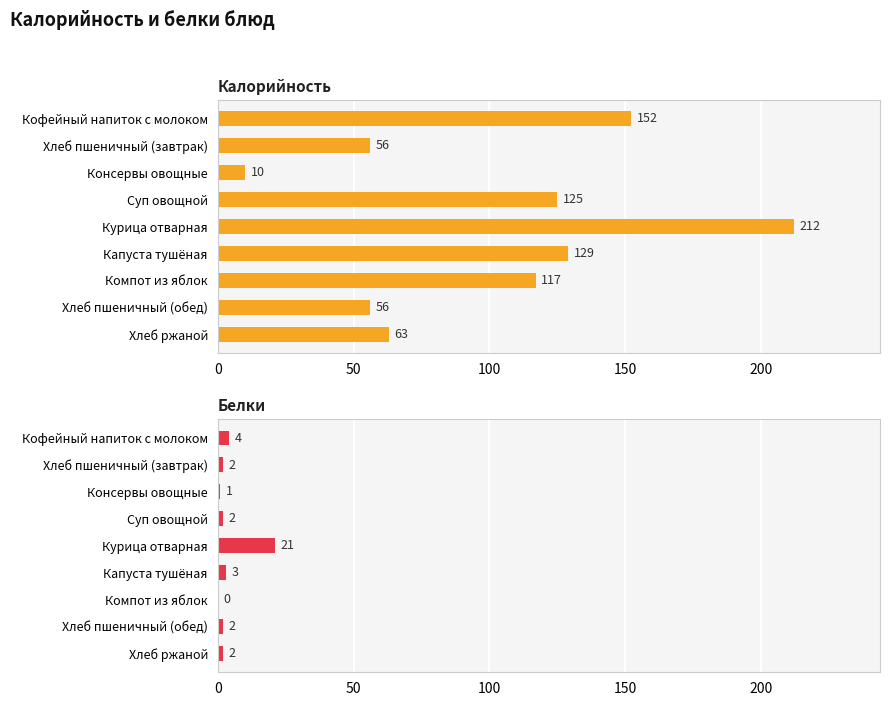

What is the difference between the highest and lowest values at Хлеб пшеничный (завтрак)?

54